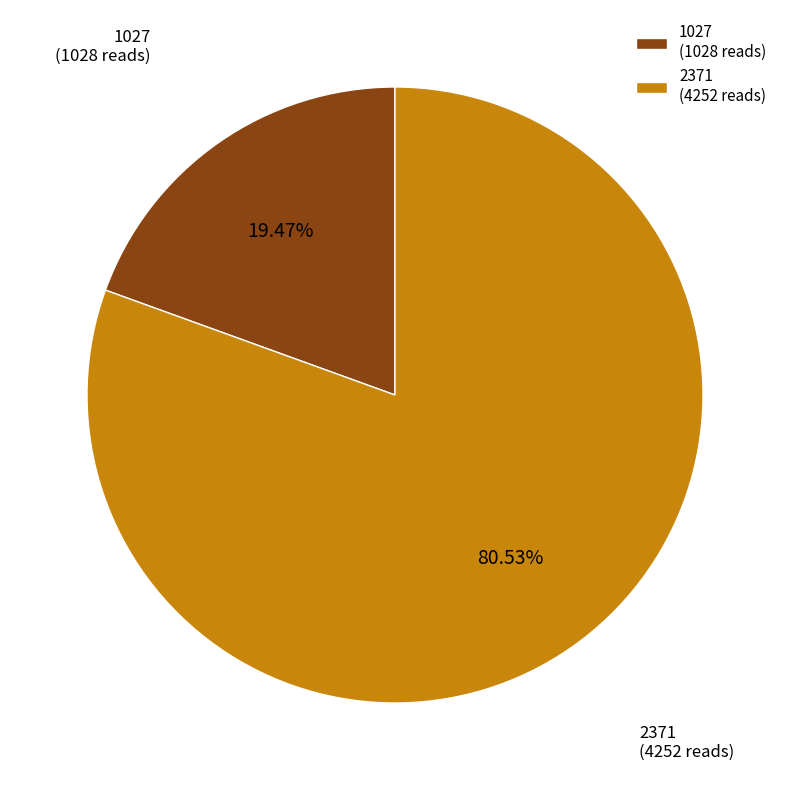

Is there a majority slice in this chart?

Yes